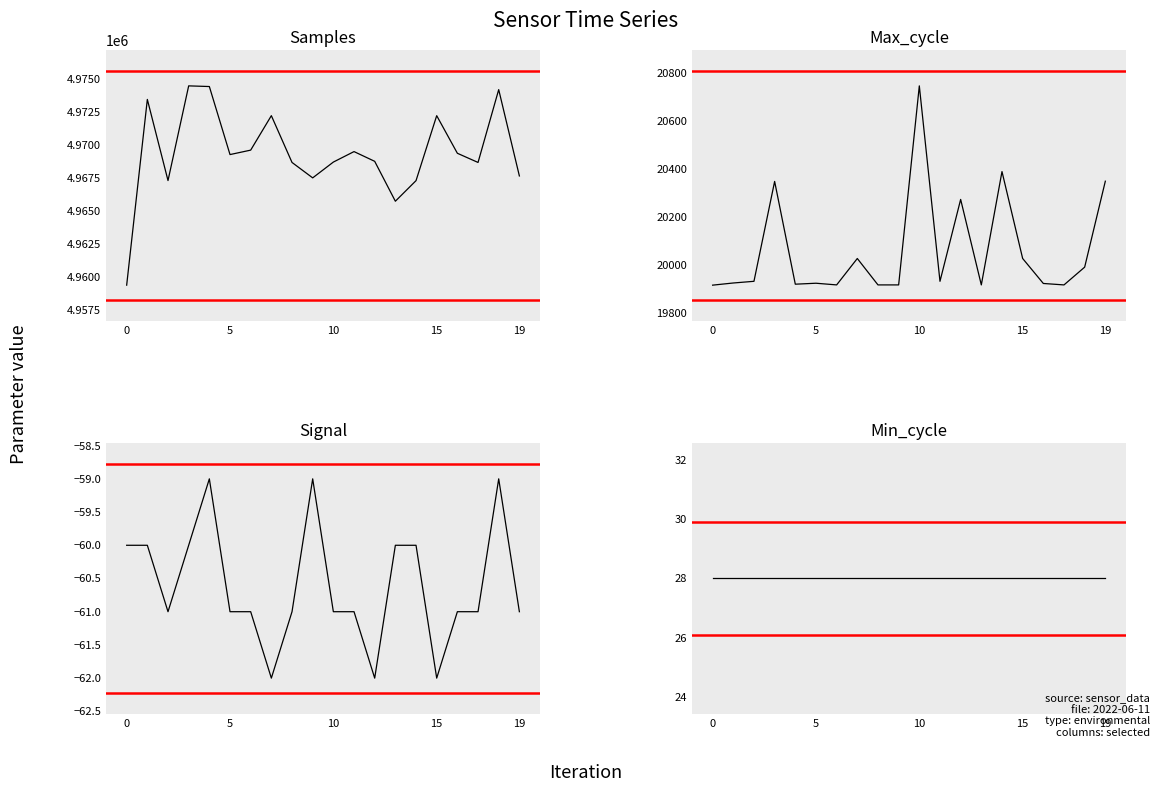

At 18, list the series in order from largest to smallest.

Samples, Max_cycle, Min_cycle, Signal